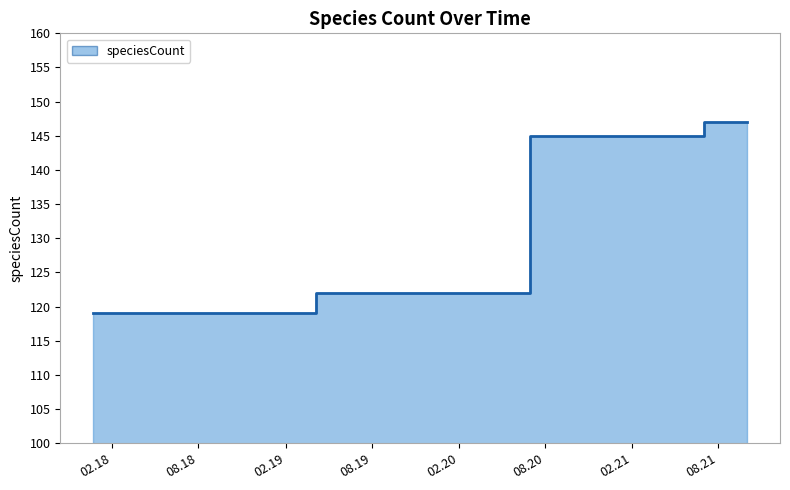

Which has a higher value, 2021-10-01 or 2018-07-11?

2021-10-01